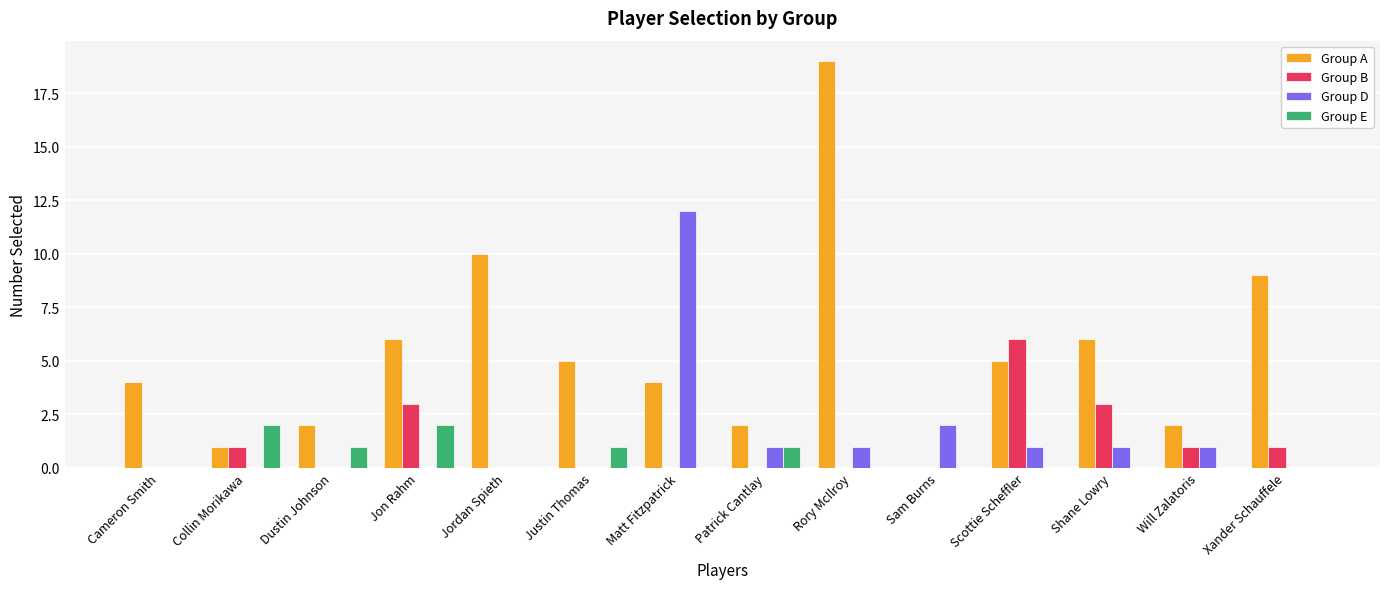

Which series has the largest total across all categories?

Group A